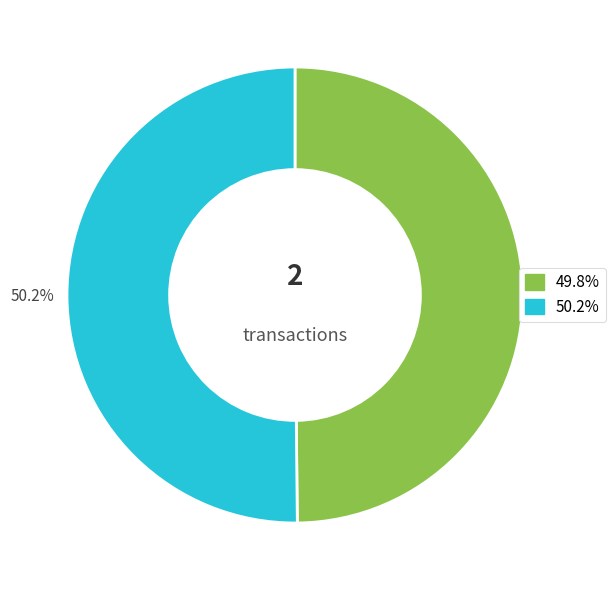

Is there any slice that represents more than half of the pie?

Yes